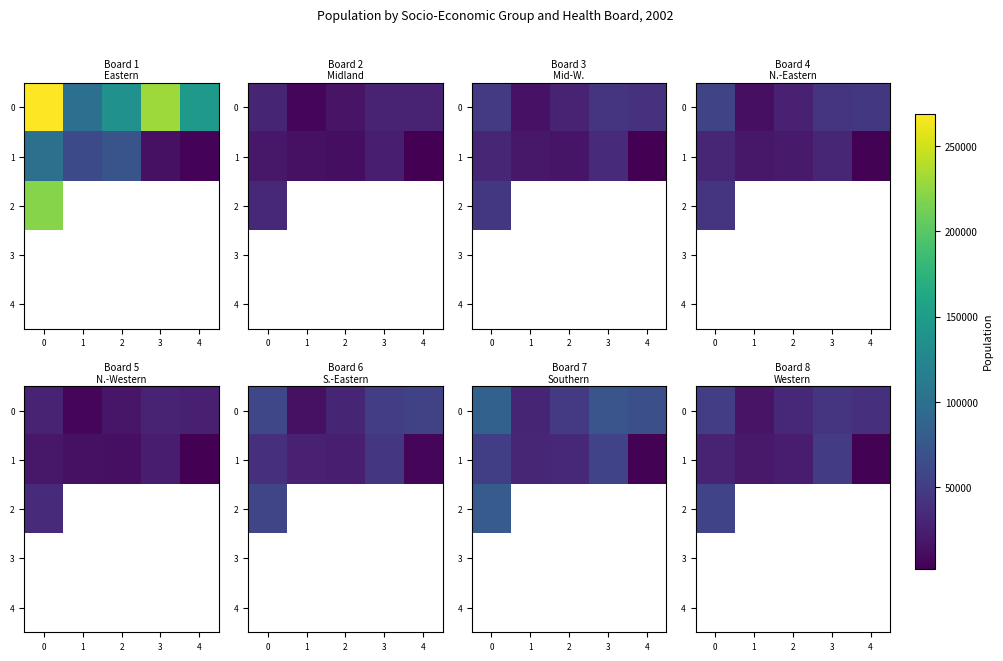

Is it true that 0 equals 32005.0 at 2?

True